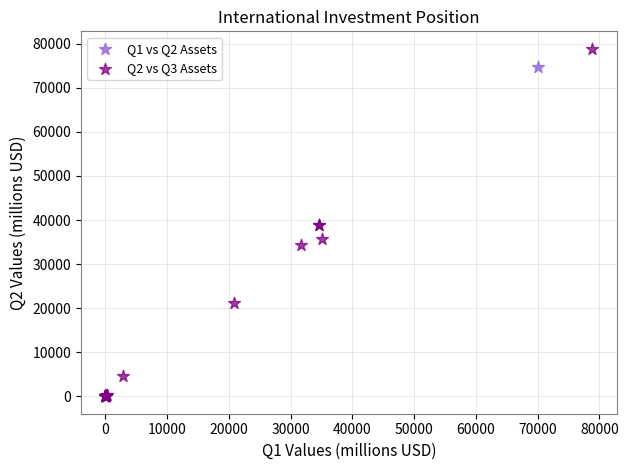

Which series has the largest Y range (max minus min)?

Q2 vs Q3 Assets